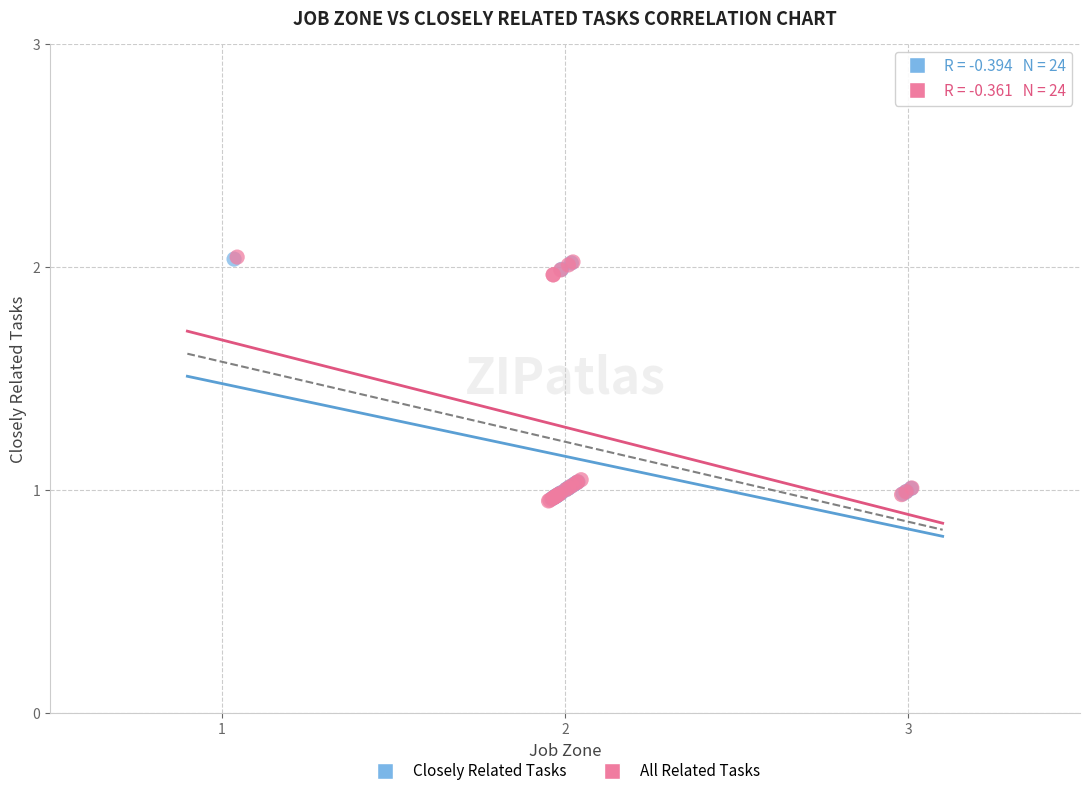

Which series has the largest Y range (max minus min)?

All Related Tasks